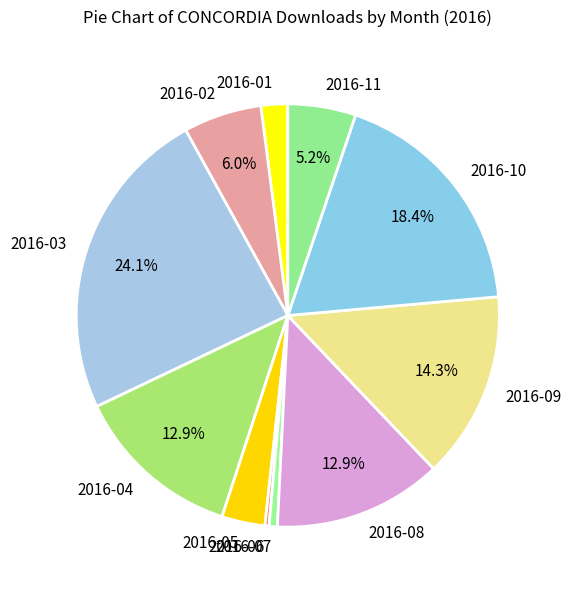

True or false: 2016-08 accounts for 13% of the total.

True